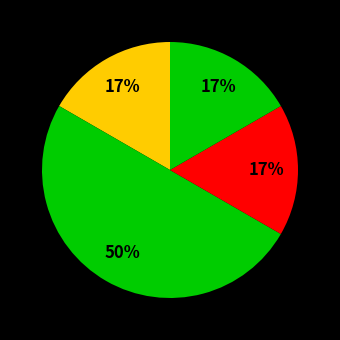

Which category has the biggest portion of the pie?

Low